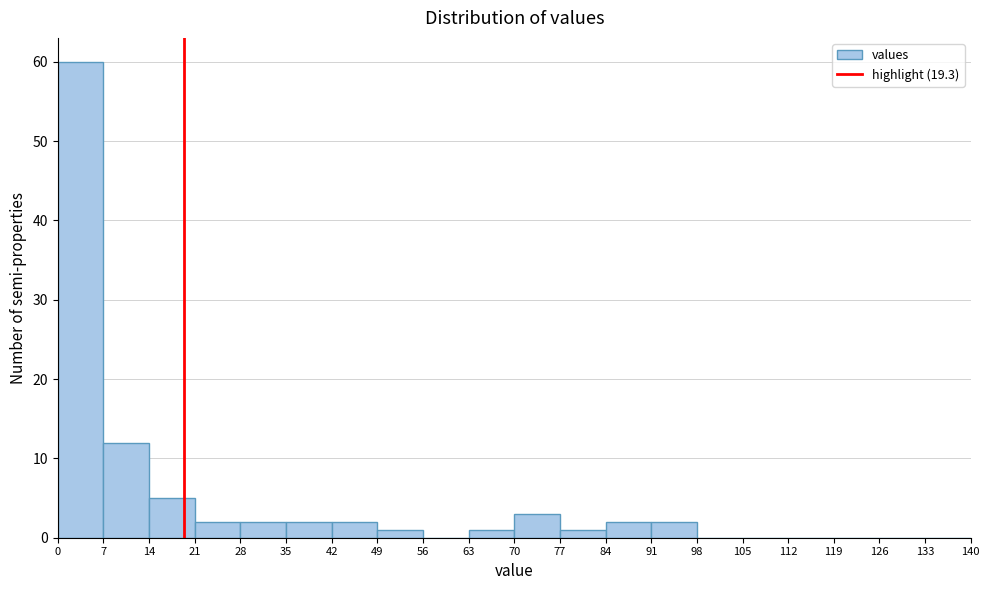

Reading left to right, transcribe this chart: for each bar, give the range it covers on the x-axis and its height. The values are not printed on the chart, so give them approximately, as read against the axis.

0 to 7: 60
7 to 14: 12
14 to 21: 5
21 to 28: 2
28 to 35: 2
35 to 42: 2
42 to 49: 2
49 to 56: 1
56 to 63: 0
63 to 70: 1
70 to 77: 3
77 to 84: 1
84 to 91: 2
91 to 98: 2
98 to 105: 0
105 to 112: 0
112 to 119: 0
119 to 126: 0
126 to 133: 0
133 to 140: 0